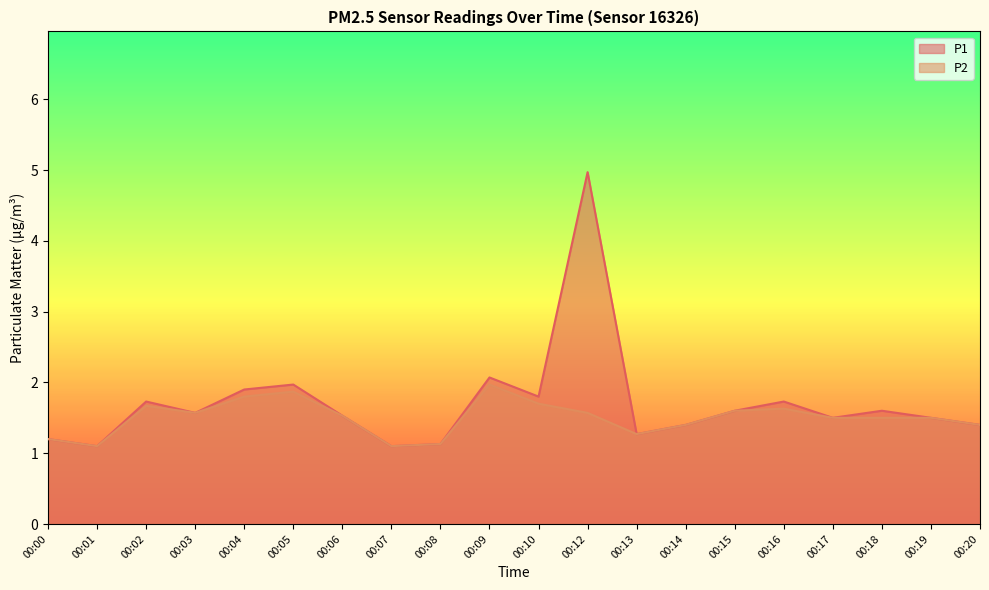

At which category does the chart reach its minimum across all series?

00:01